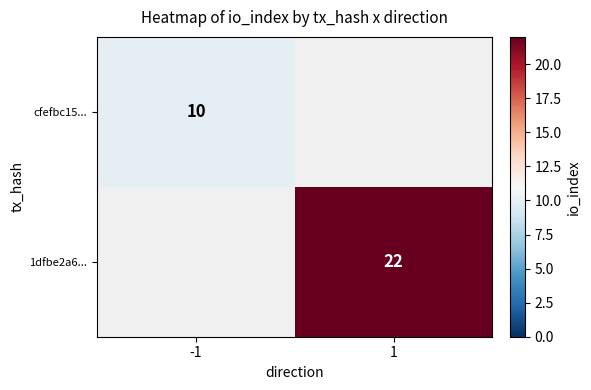

Is it true that 1dfbe2a6... equals 12 at 1?

False